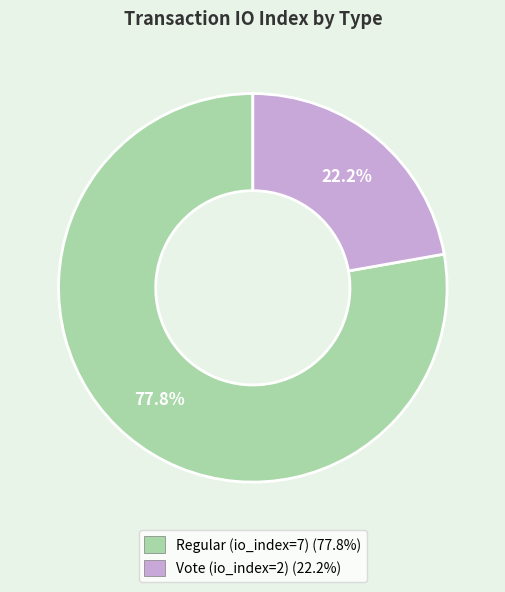

True or false: Vote (io_index=2) accounts for 22% of the total.

True